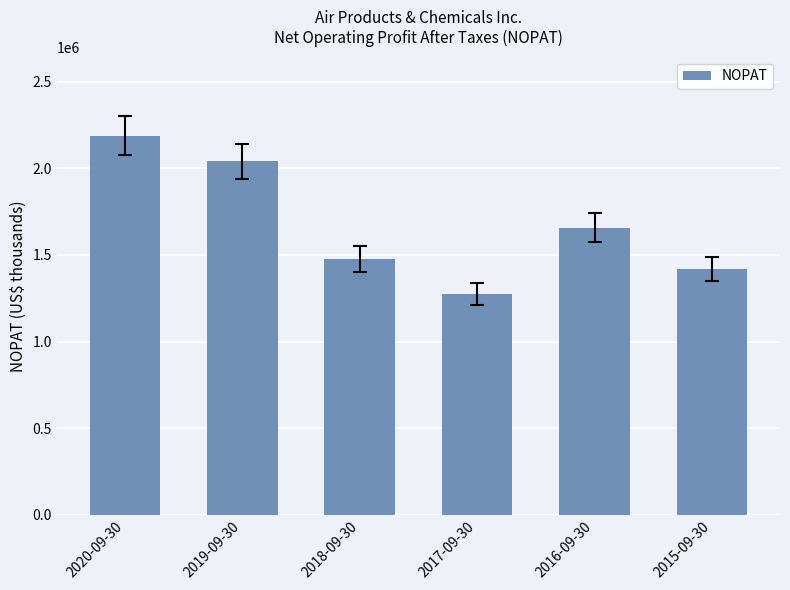

True or false: the data shows 2189491 at 2020-09-30.

True